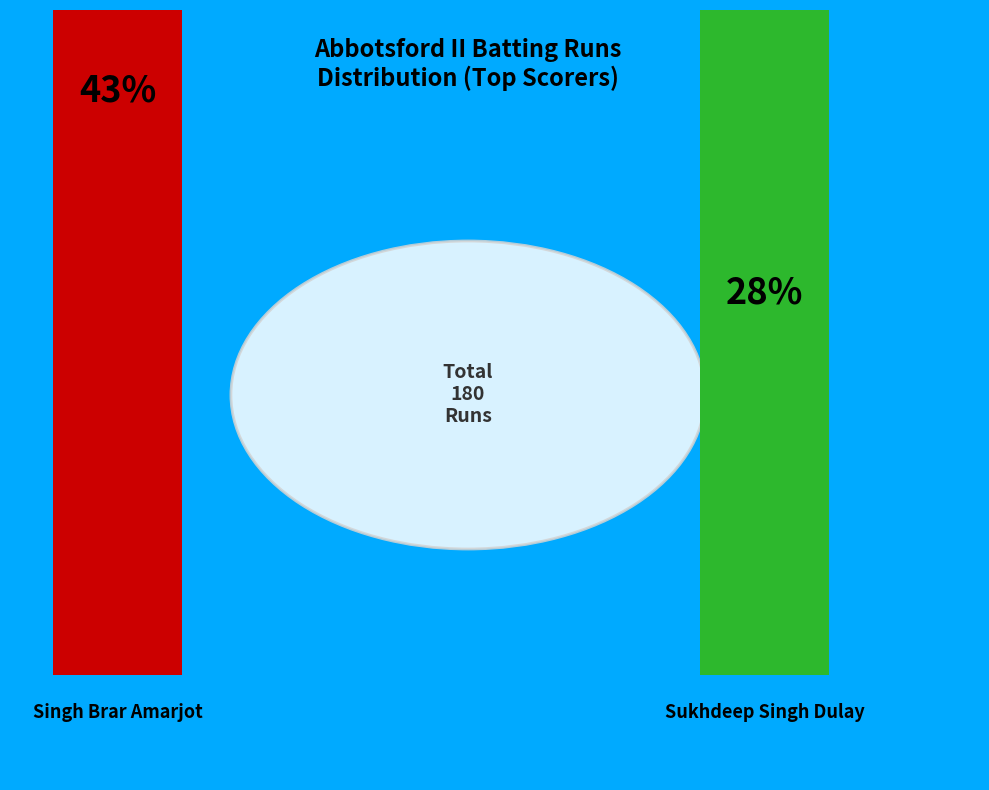

Is it true that Sukhdeep Singh Dulay is 36% of the pie?

False